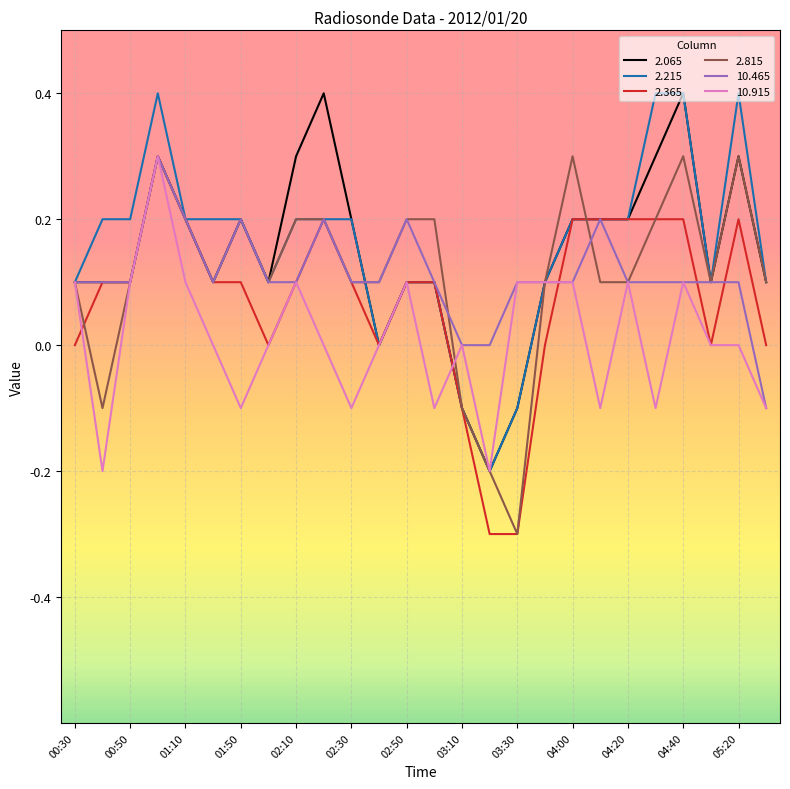

What is the highest value of the 2.215 series?

0.4